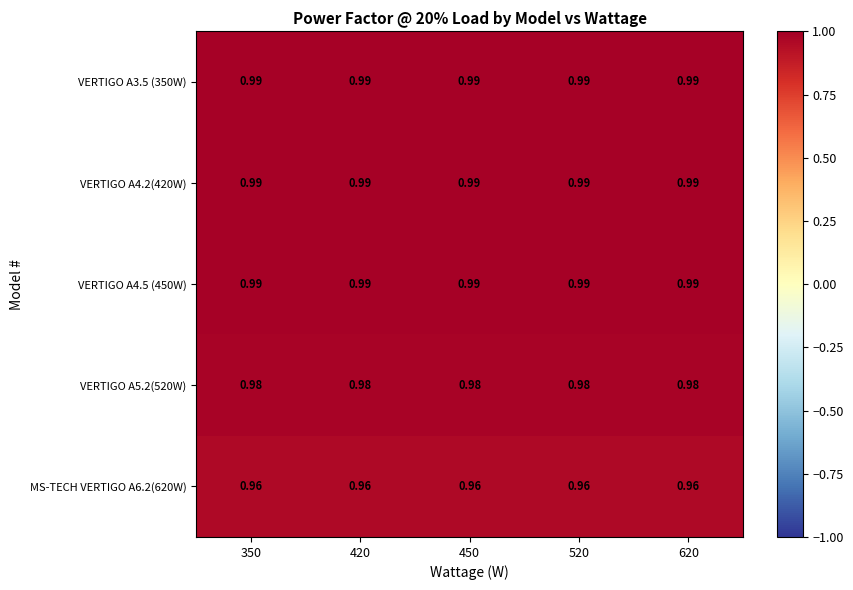

Is the value of VERTIGO A5.2(520W) at 350 greater than the value of MS-TECH VERTIGO A6.2(620W) at 520?

Yes